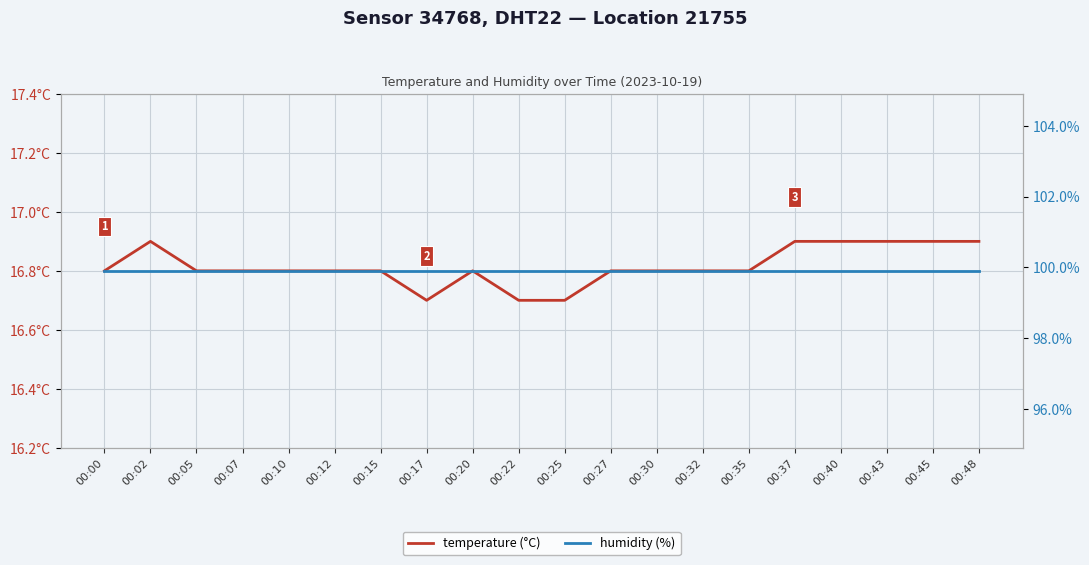

What is the approximate value of temperature (°C) at 00:27?

16.8